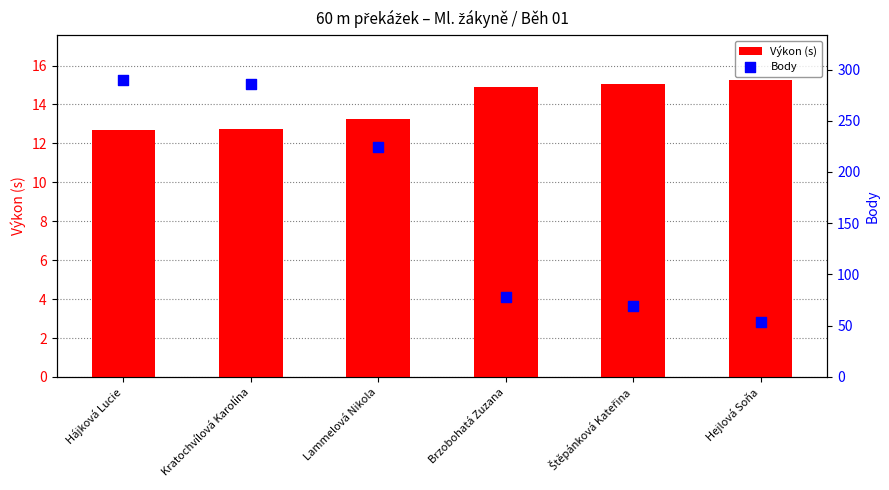

Is the value of Výkon (s) at Hájková Lucie greater than the value of Body at Hejlová Soňa?

No